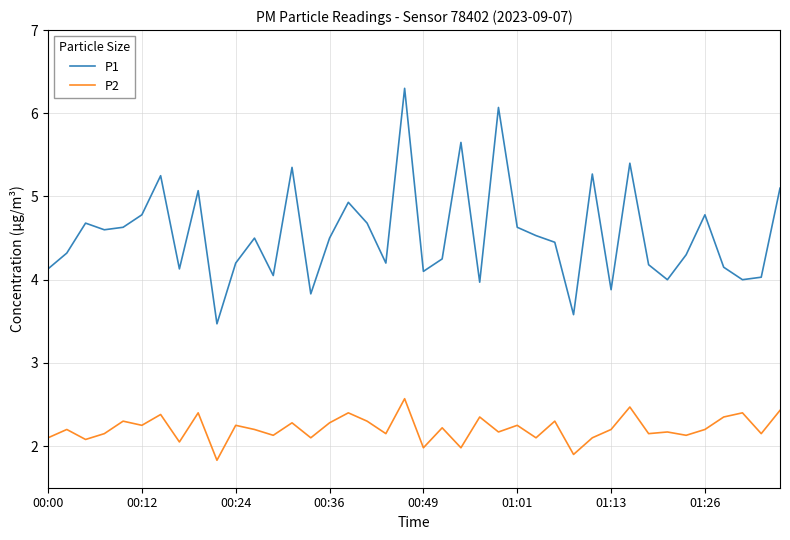

What is the average value of the P2 series?

2.2